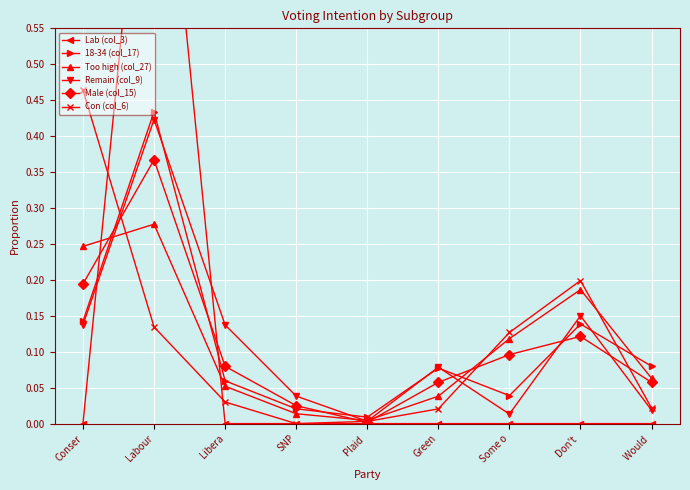

Which category has the lowest value in the 18-34 (col_17) series?

Plaid 